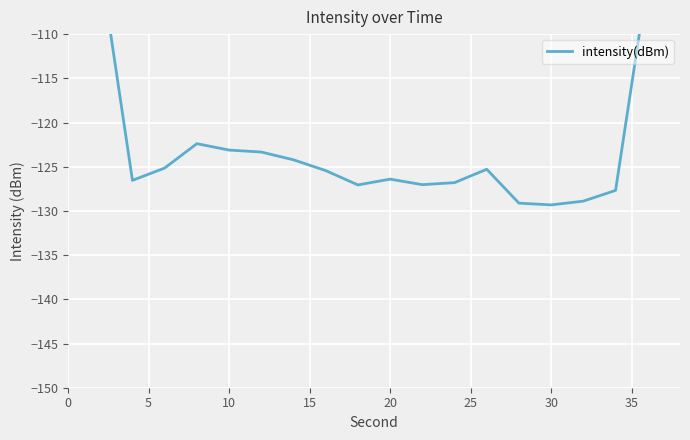

Reading right to left, extract all data points from this chart.

-74.7	-103.7	-127.7	-128.9	-129.3	-129.1	-125.3	-126.8	-127.0	-126.4	-127.1	-125.4	-124.2	-123.3	-123.1	-122.4	-125.1	-126.5	-102.1	-76.7